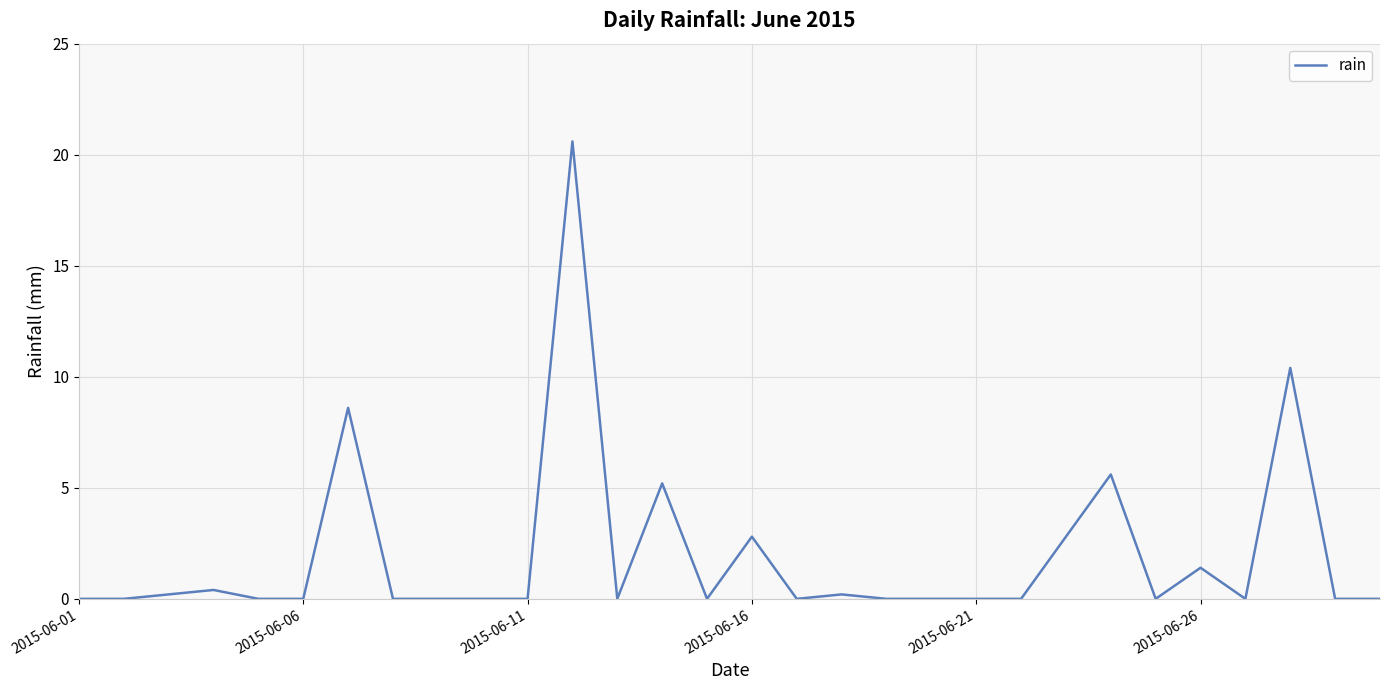

What is the difference between the maximum and minimum values?

20.6